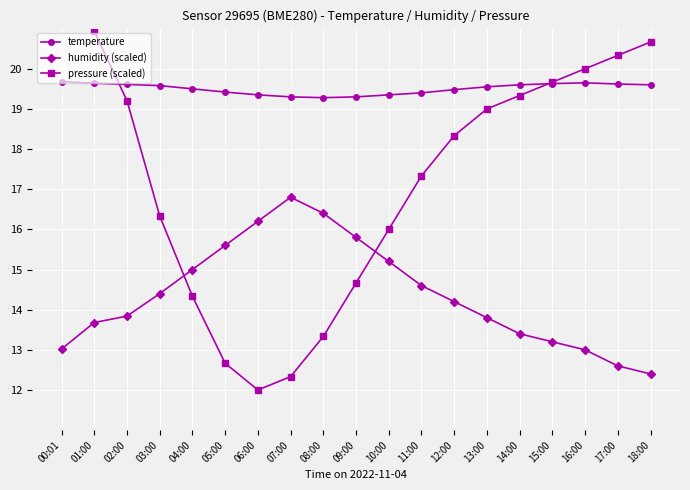

What is the difference between the maximum and second lowest values in the temperature series?

0.4